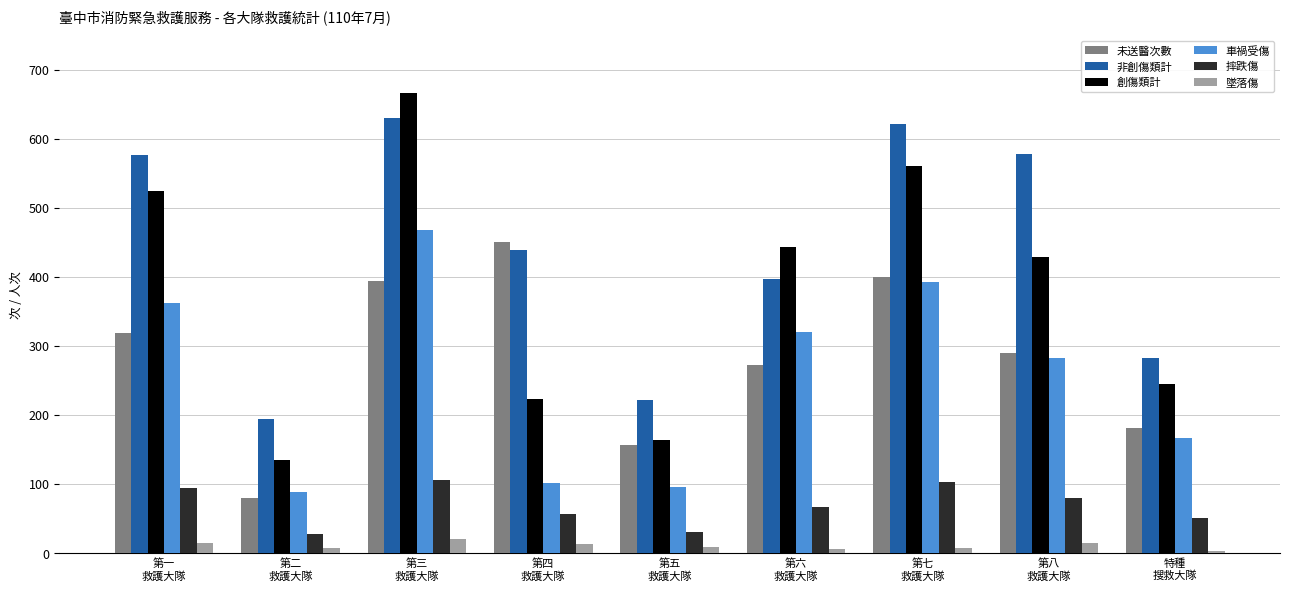

What are all the series names shown in the legend?

未送醫次數, 非創傷類計, 創傷類計, 車禍受傷, 摔跌傷, 墜落傷